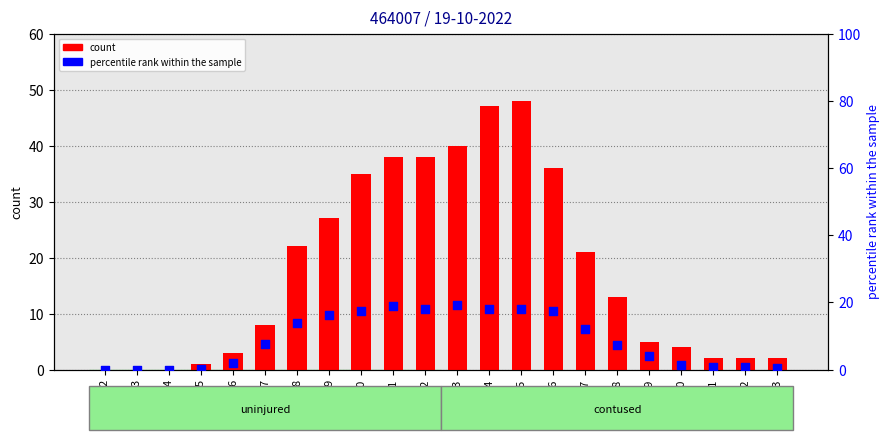

Is the value of count at 22 greater than the value of percentile rank within the sample at 22?

Yes